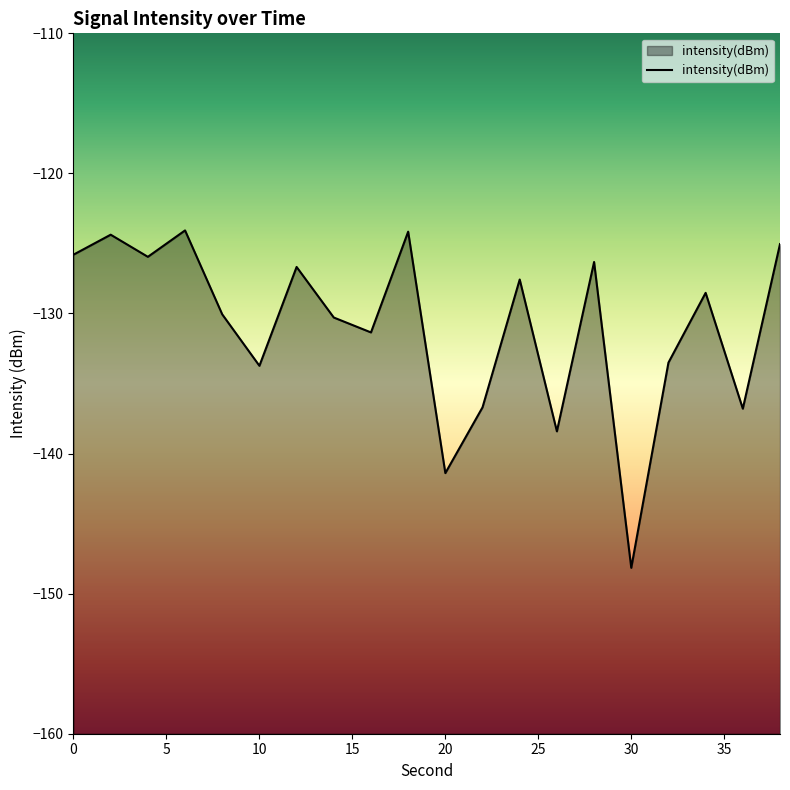

What is the maximum value shown in the chart?

-124.1